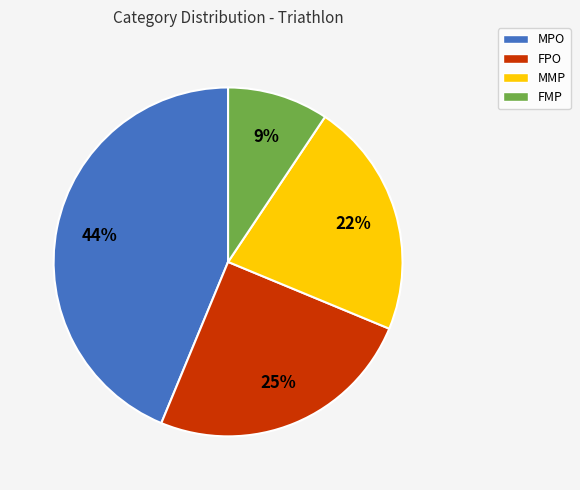

How many slices are in this pie chart?

4